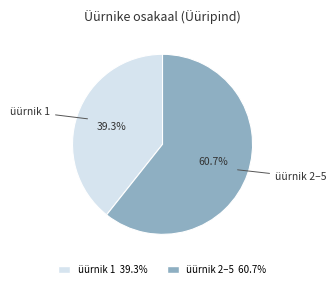

Is there any slice that represents more than half of the pie?

Yes